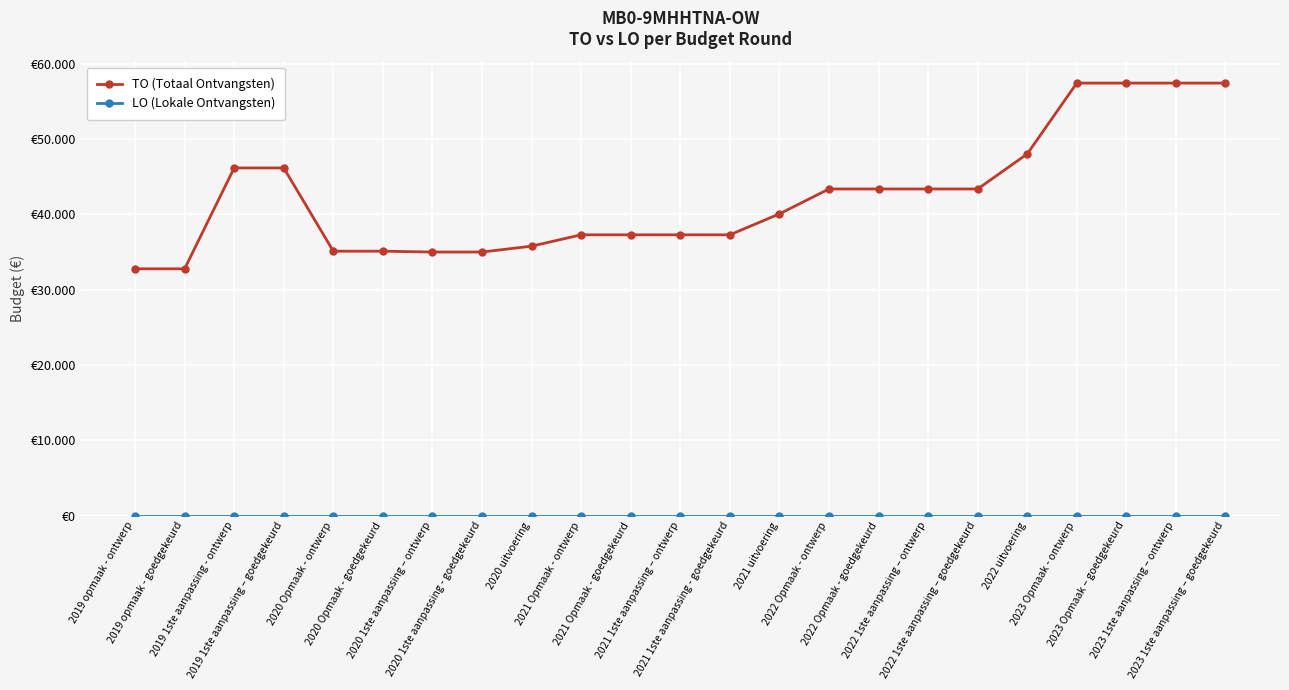

Reading left to right, what are all the values shown in this chart?

TO (Totaal Ontvangsten): 2019 opmaak - ontwerp=32779	2019 opmaak - goedgekeurd=32779	2019 1ste aanpassing - ontwerp=46182	2019 1ste aanpassing – goedgekeurd=46182	2020 Opmaak - ontwerp=35120	2020 Opmaak - goedgekeurd=35120	2020 1ste aanpassing – ontwerp=35009	2020 1ste aanpassing - goedgekeurd=35009	2020 uitvoering=35789	2021 Opmaak - ontwerp=37295	2021 Opmaak - goedgekeurd=37295	2021 1ste aanpassing – ontwerp=37295	2021 1ste aanpassing - goedgekeurd=37295	2021 uitvoering=40074	2022 Opmaak - ontwerp=43383	2022 Opmaak - goedgekeurd=43383	2022 1ste aanpassing – ontwerp=43383	2022 1ste aanpassing – goedgekeurd=43383	2022 uitvoering=48038	2023 Opmaak - ontwerp=57451	2023 Opmaak – goedgekeurd=57451	2023 1ste aanpassing – ontwerp=57451	2023 1ste aanpassing – goedgekeurd=57451
LO (Lokale Ontvangsten): 2019 opmaak - ontwerp=0	2019 opmaak - goedgekeurd=0	2019 1ste aanpassing - ontwerp=0	2019 1ste aanpassing – goedgekeurd=0	2020 Opmaak - ontwerp=0	2020 Opmaak - goedgekeurd=0	2020 1ste aanpassing – ontwerp=0	2020 1ste aanpassing - goedgekeurd=0	2020 uitvoering=0	2021 Opmaak - ontwerp=0	2021 Opmaak - goedgekeurd=0	2021 1ste aanpassing – ontwerp=0	2021 1ste aanpassing - goedgekeurd=0	2021 uitvoering=0	2022 Opmaak - ontwerp=0	2022 Opmaak - goedgekeurd=0	2022 1ste aanpassing – ontwerp=0	2022 1ste aanpassing – goedgekeurd=0	2022 uitvoering=0	2023 Opmaak - ontwerp=0	2023 Opmaak – goedgekeurd=0	2023 1ste aanpassing – ontwerp=0	2023 1ste aanpassing – goedgekeurd=0